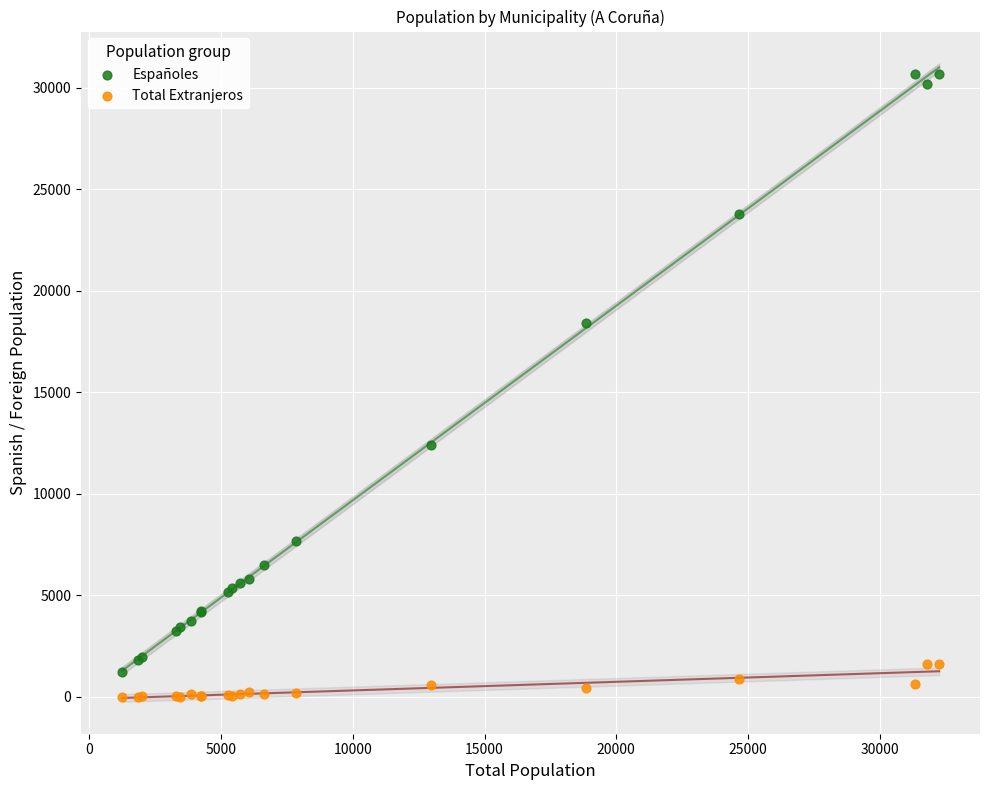

Which series contains the lowest Y value?

Total Extranjeros